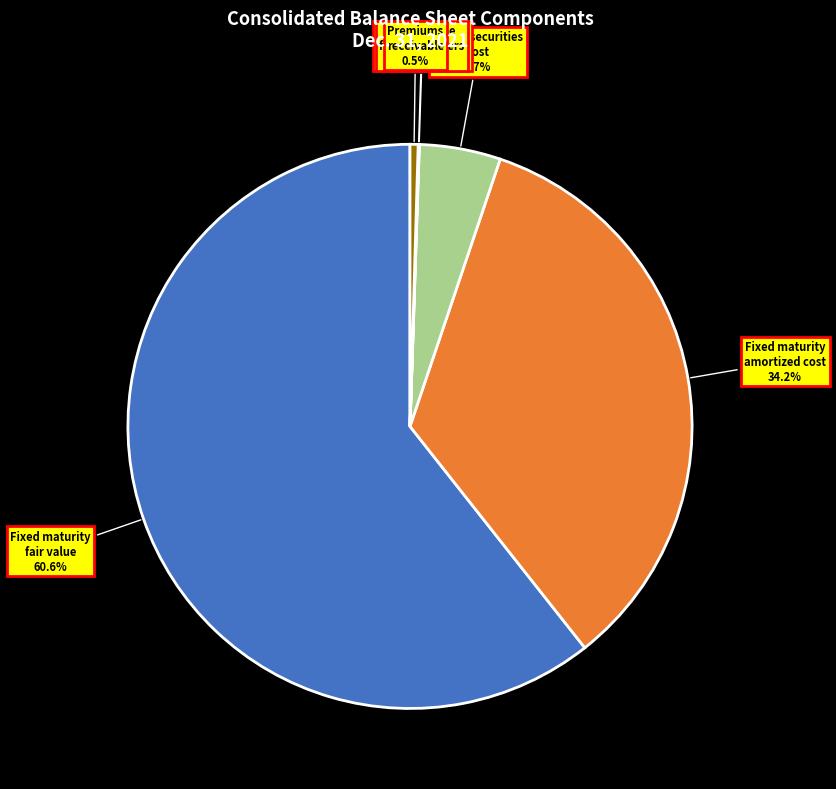

Which slice is the largest?

Fixed maturity fair value